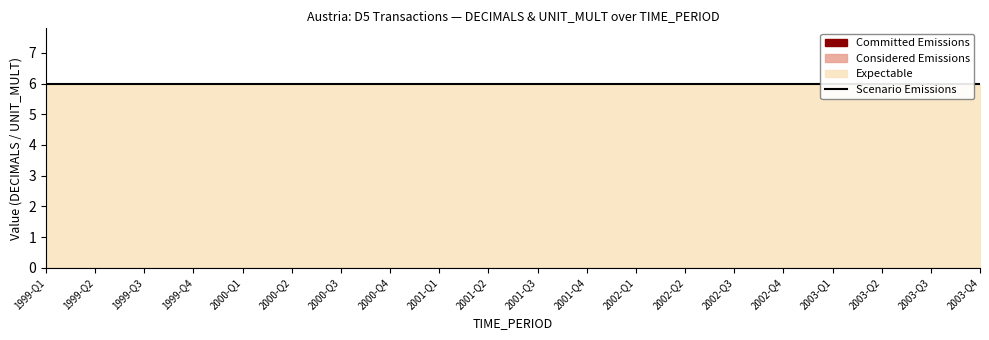

Reading left to right, transcribe all the data shown in this chart.

Committed Emissions: 0	0	0	0	0	0	0	0	0	0	0	0	0	0	0	0	0	0	0	0
Considered Emissions: 0	0	0	0	0	0	0	0	0	0	0	0	0	0	0	0	0	0	0	0
Expectable: 6	6	6	6	6	6	6	6	6	6	6	6	6	6	6	6	6	6	6	6
Scenario Emissions: 6	6	6	6	6	6	6	6	6	6	6	6	6	6	6	6	6	6	6	6